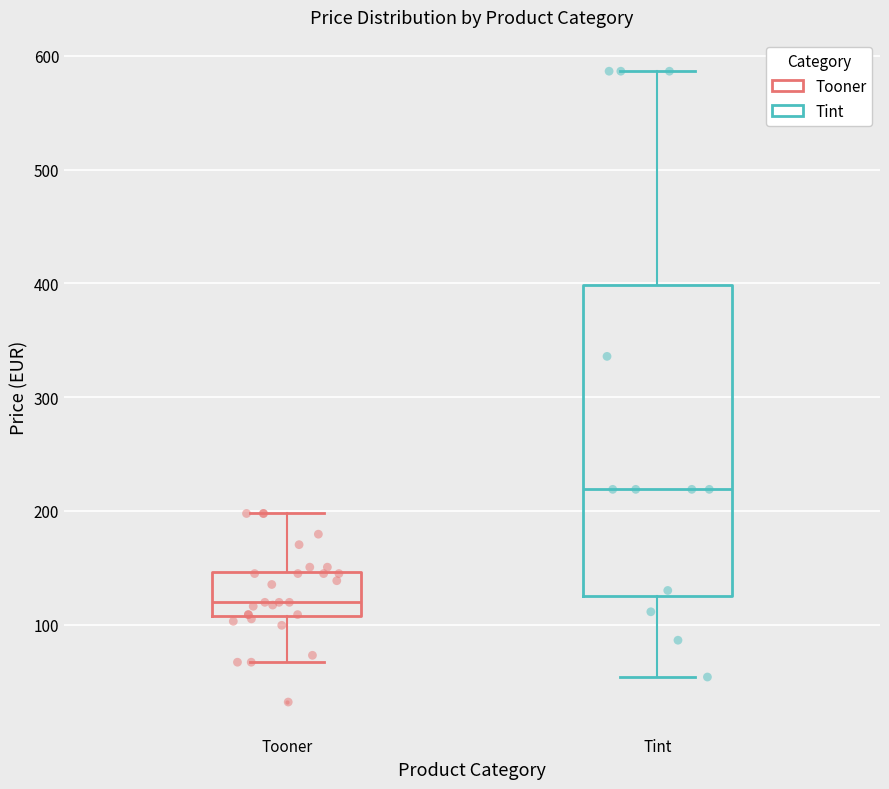

Comparing the boxes themselves (not the whiskers), which one is the tallest?

Tint